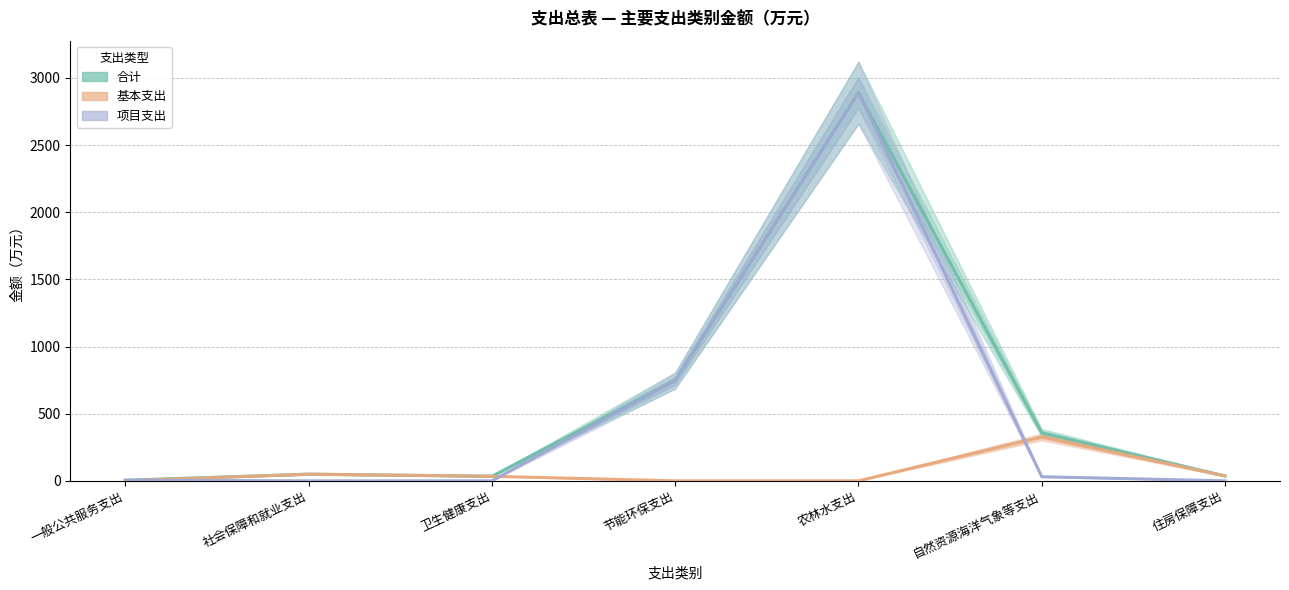

How many intersections are there between 项目支出 and 基本支出?

3